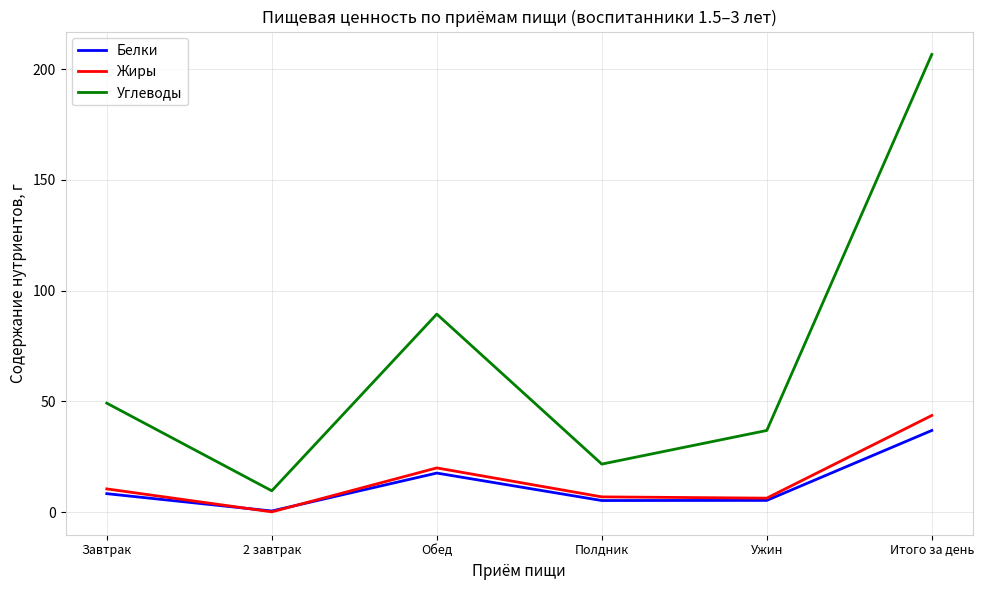

What are all the series names shown in the legend?

Белки, Жиры, Углеводы